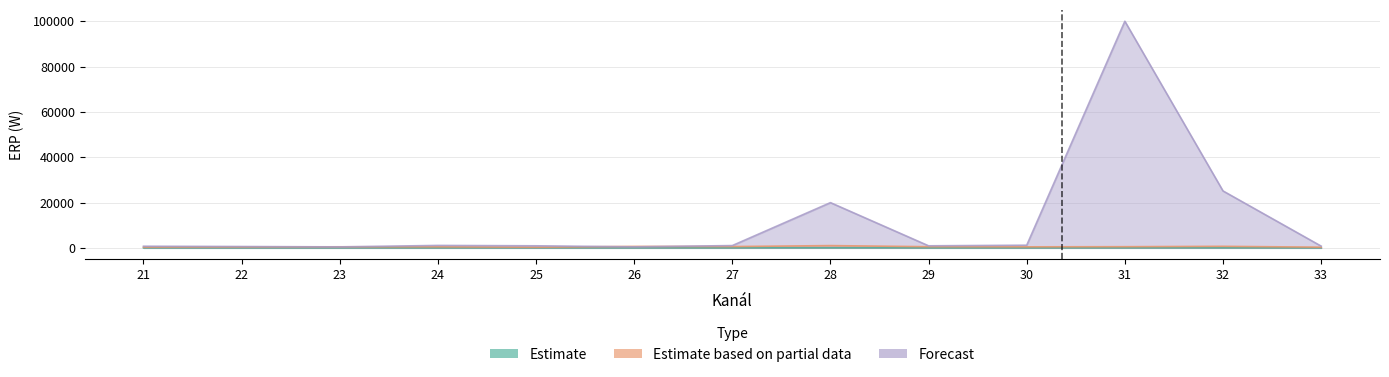

Which series has the largest range (max minus min)?

Forecast